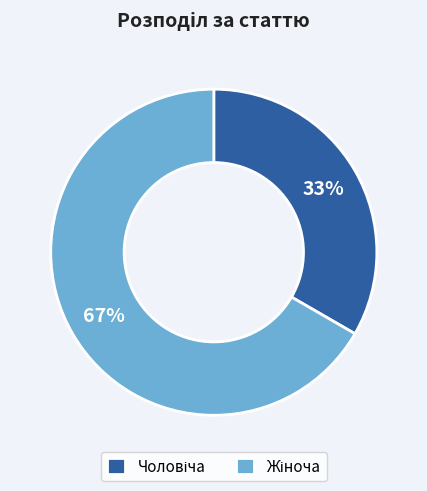

Is there a majority slice in this chart?

Yes